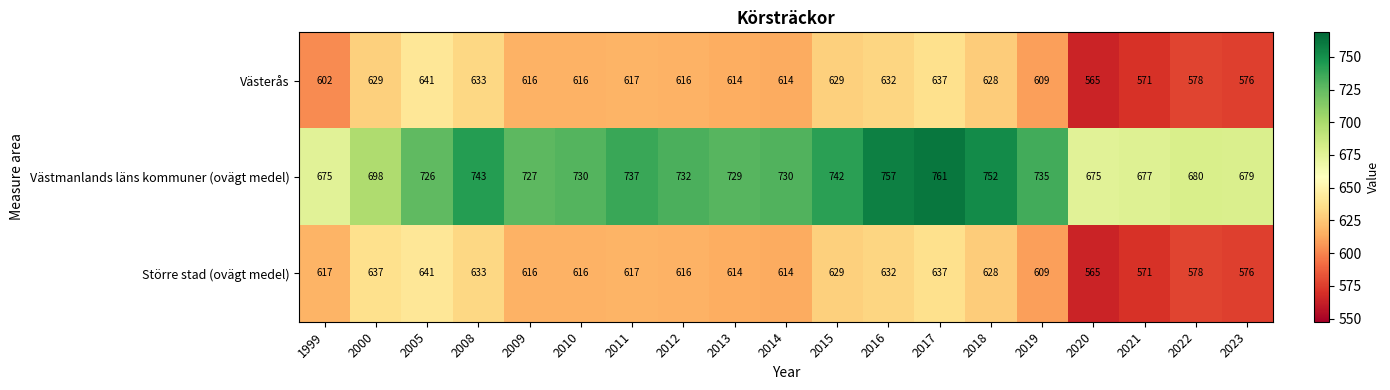

What is the sum of the Större stad (ovägt medel) values at 2019 and 2000?

1246